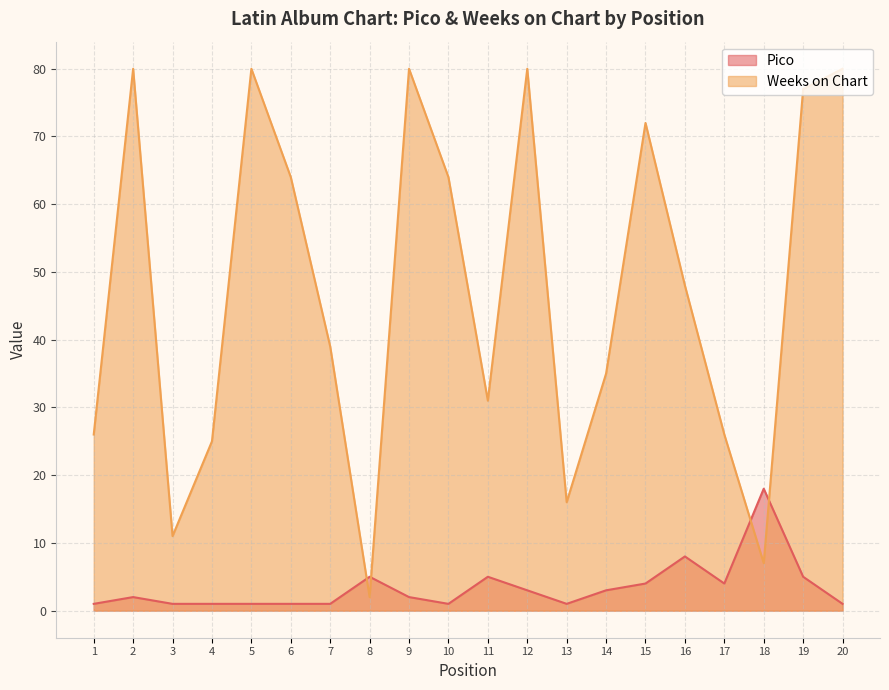

At which label is Pico closest to 9?

16